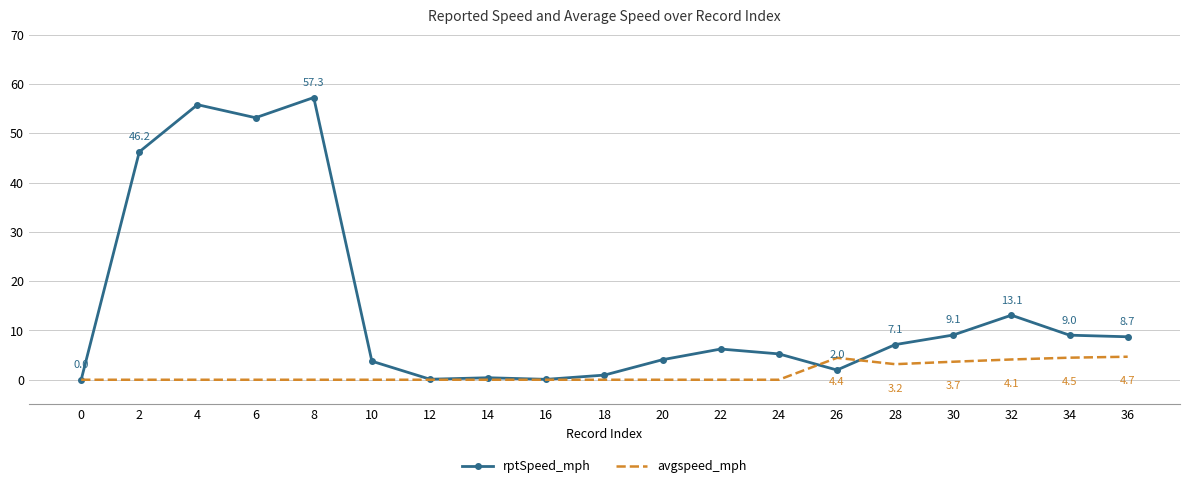

At how many categories does at least one series exceed 29?

4